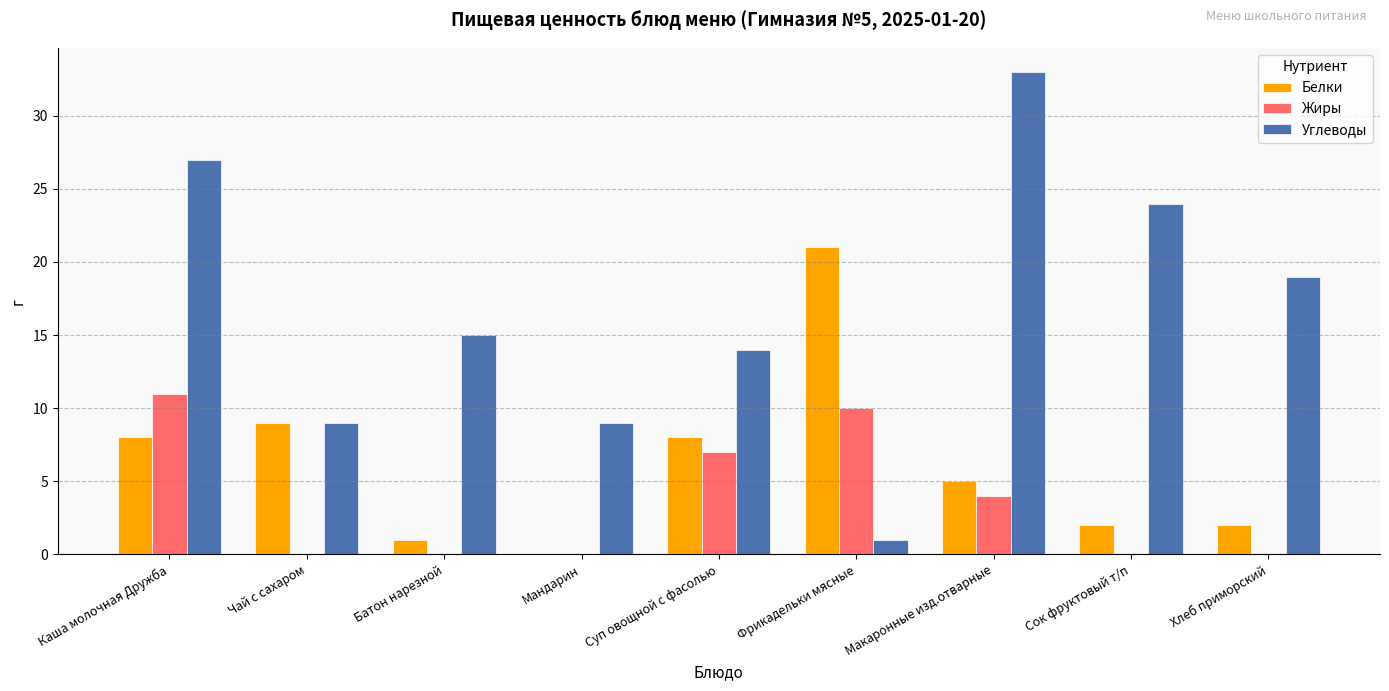

What are all the series names shown in the legend?

Белки, Жиры, Углеводы